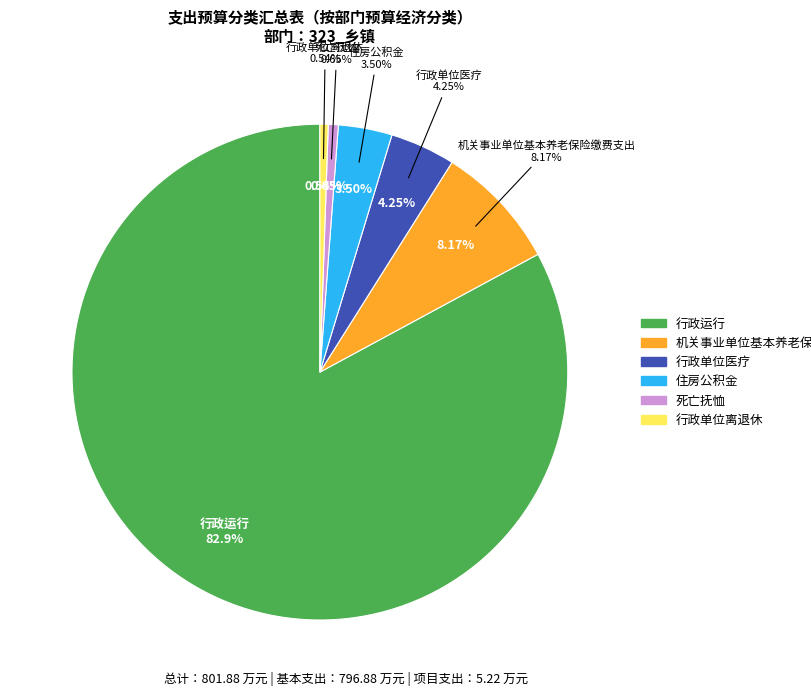

What is the majority slice?

行政运行